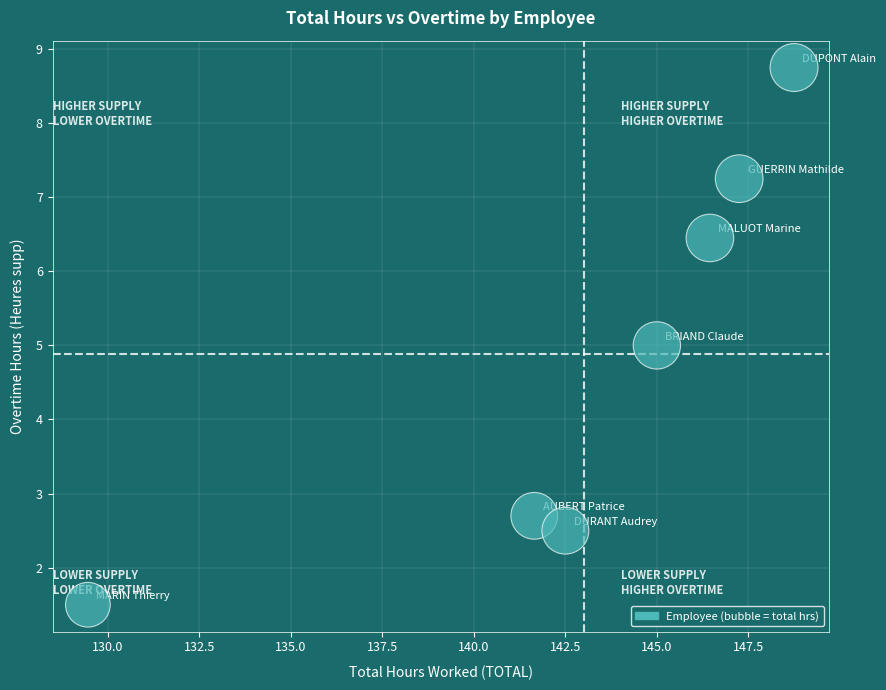

What is the range of X values (max minus min)?

19.3